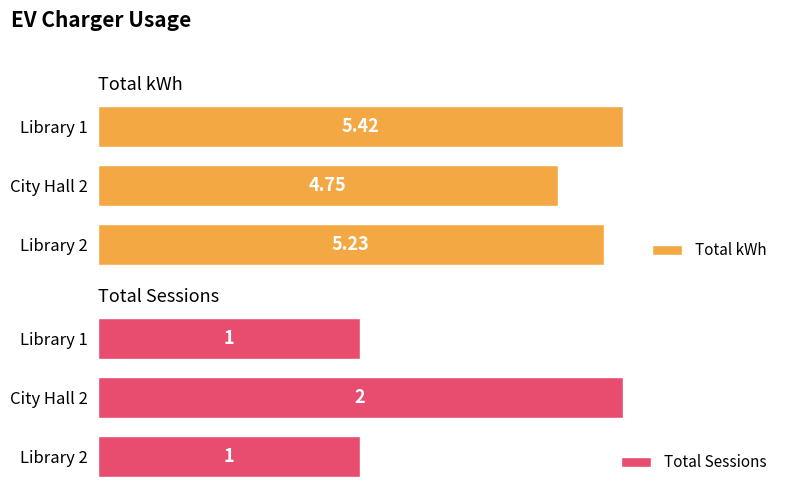

List the labels in order of Total kWh value, largest first.

Library 1, Library 2, City Hall 2